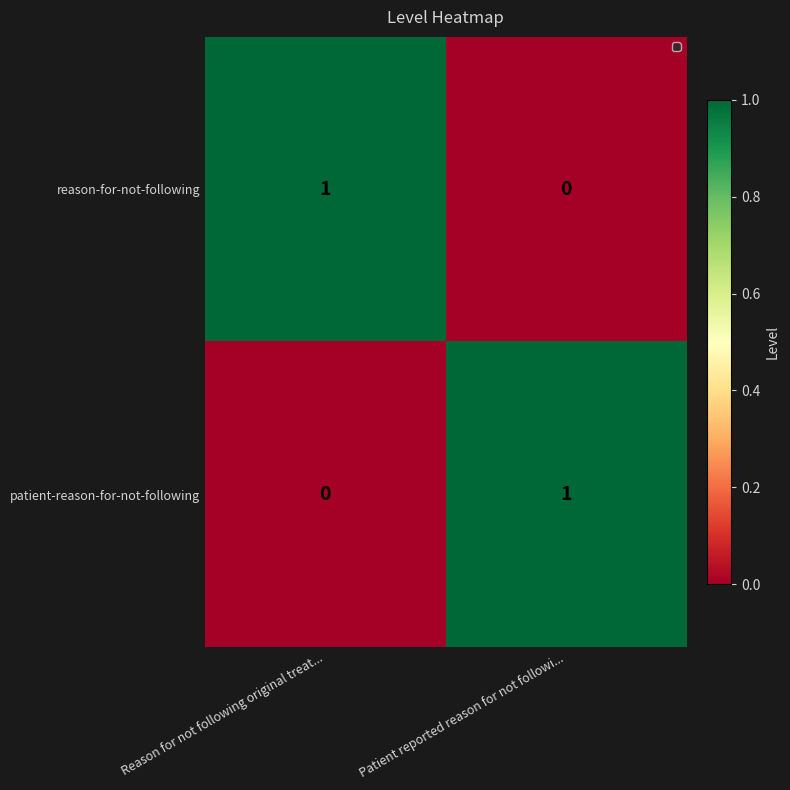

Rank the series at Reason for not following original treat... from highest to lowest value.

reason-for-not-following, patient-reason-for-not-following